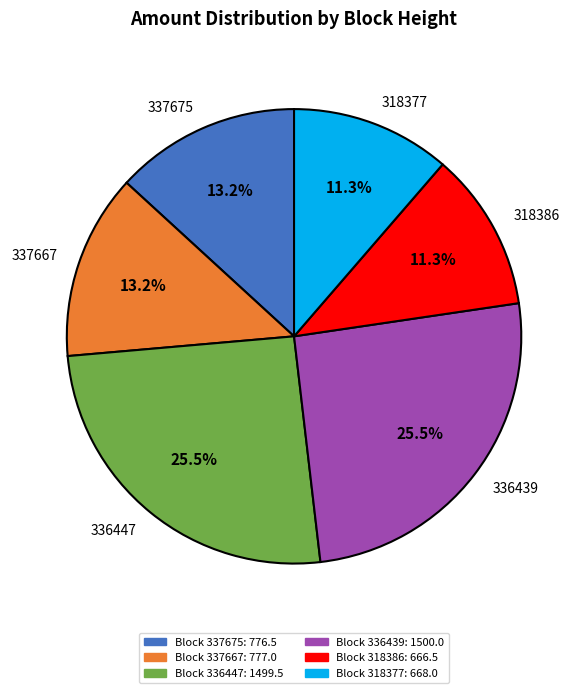

Which has a higher value, 337667 or 318377?

337667